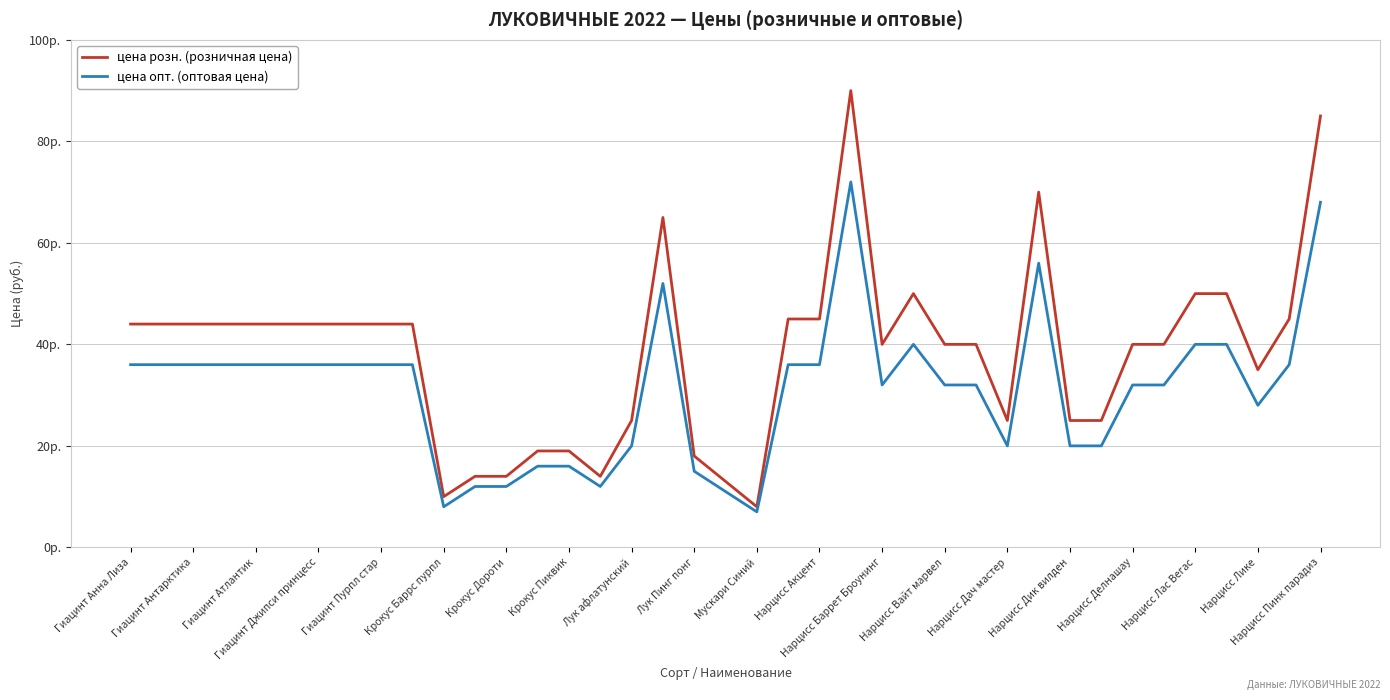

Rank the series by their average value, from lowest to highest.

цена опт. (оптовая цена), цена розн. (розничная цена)